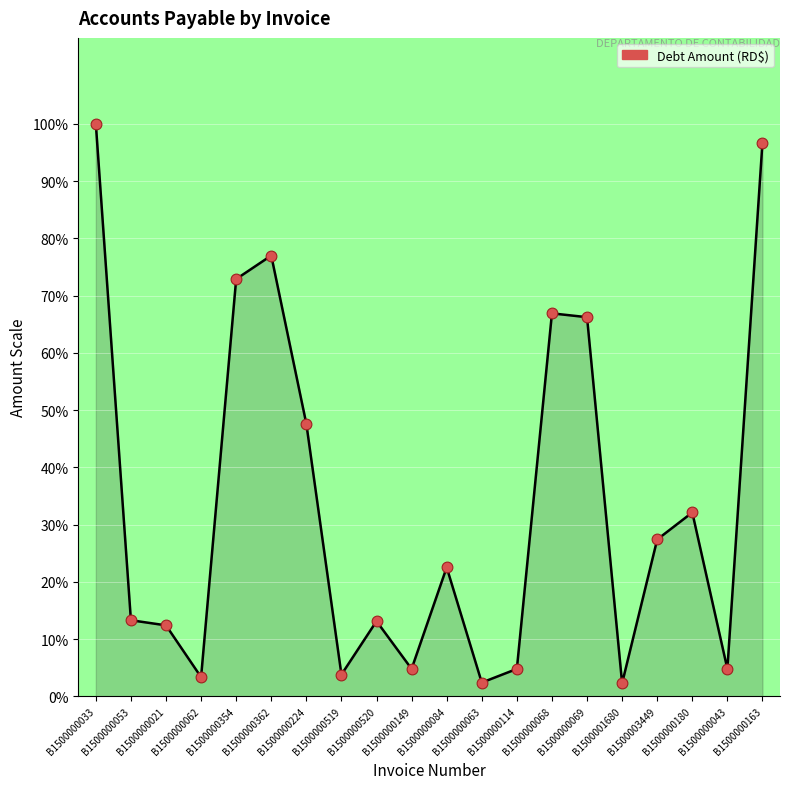

What is the change in value from B1500000084 to B1500000068?

+44.4